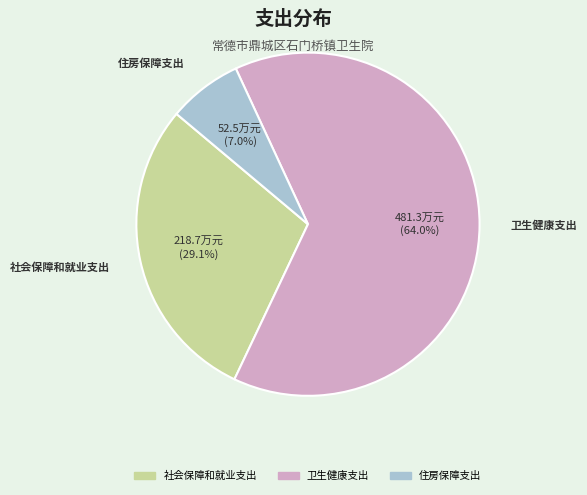

Is there a majority slice in this chart?

Yes